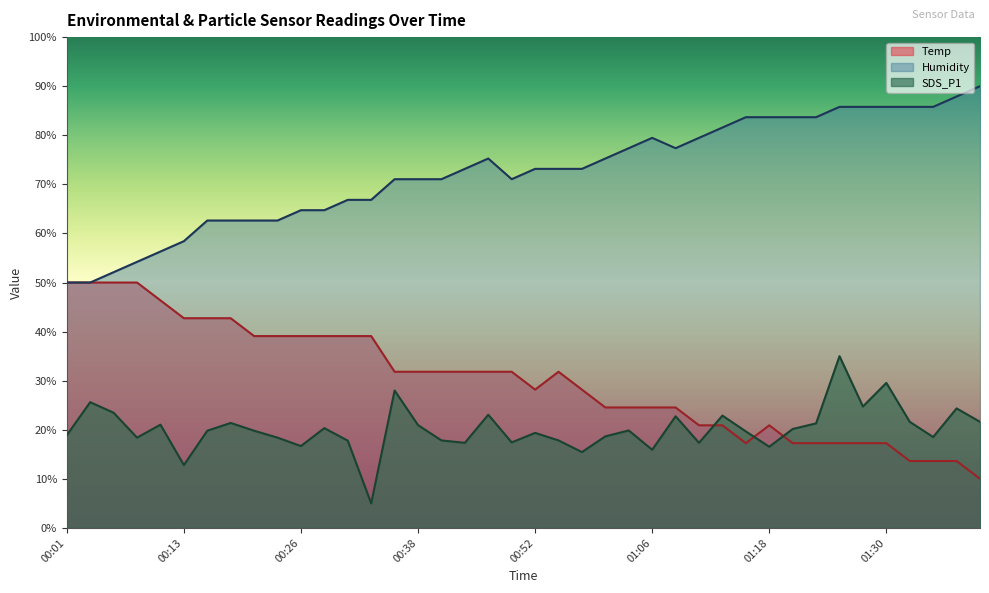

How many interior local peaks does the Humidity series have?

2